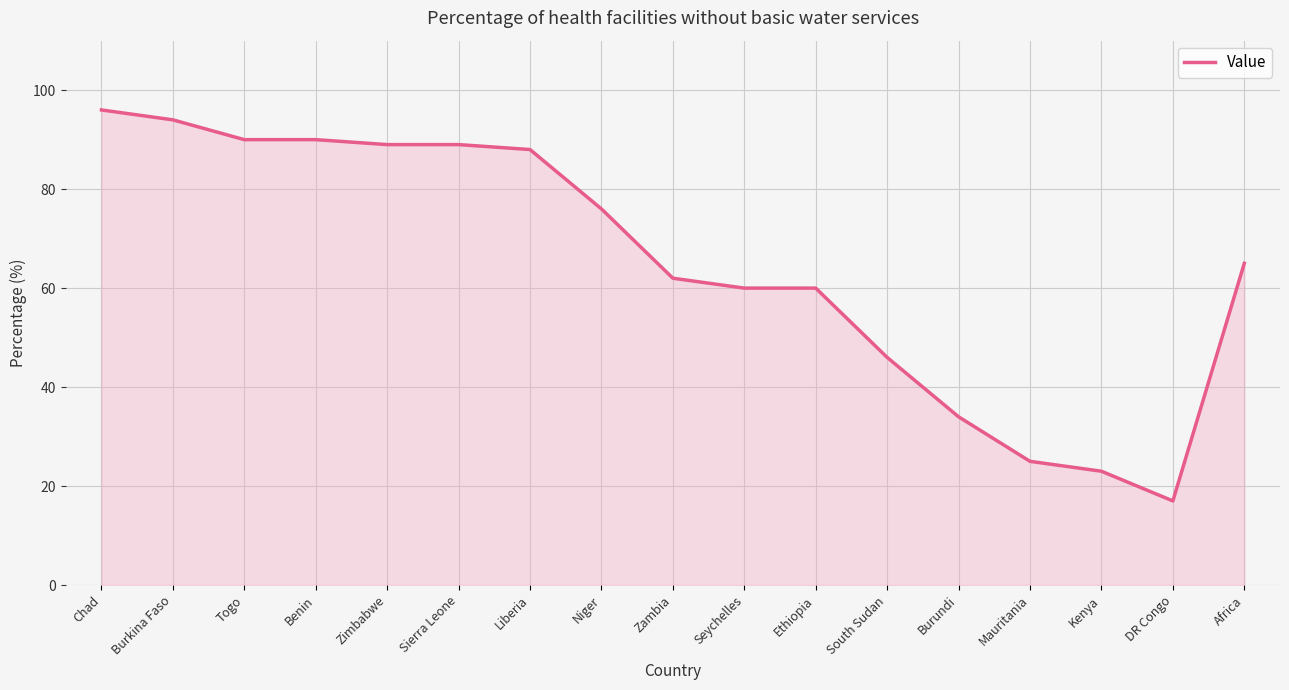

Reading left to right, list all the values displayed in this chart.

96	94	90	90	89	89	88	76	62	60	60	46	34	25	23	17	65